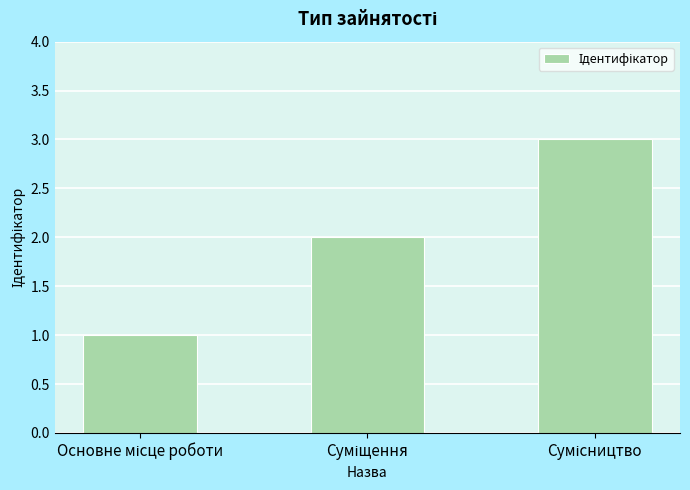

What is the maximum value shown in the chart?

3